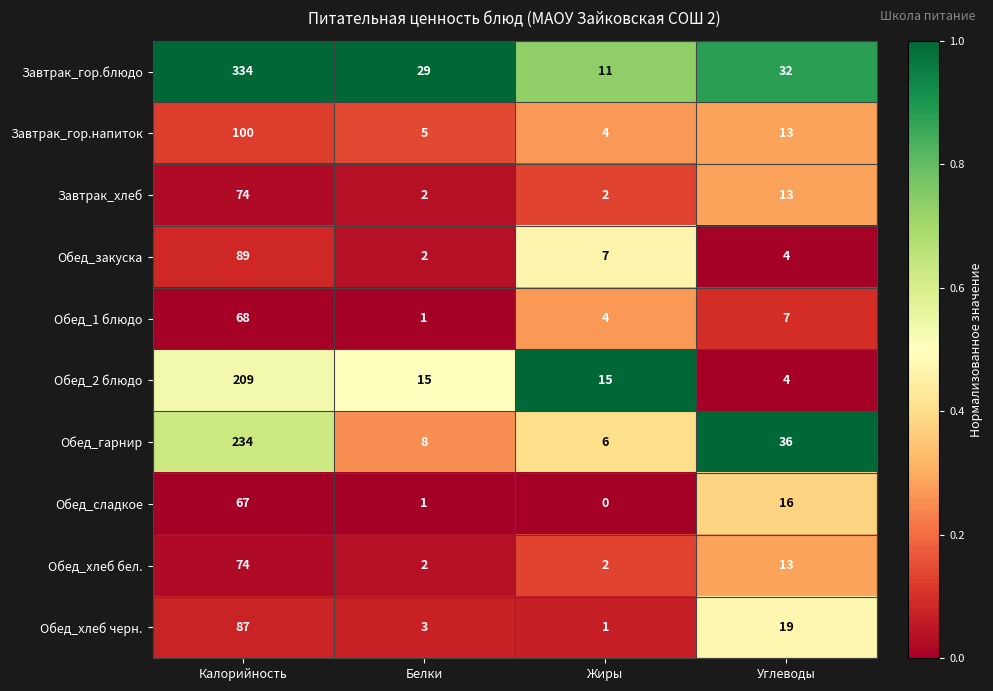

List the labels in order of Обед_1 блюдо value, smallest first.

Белки, Жиры, Углеводы, Калорийность